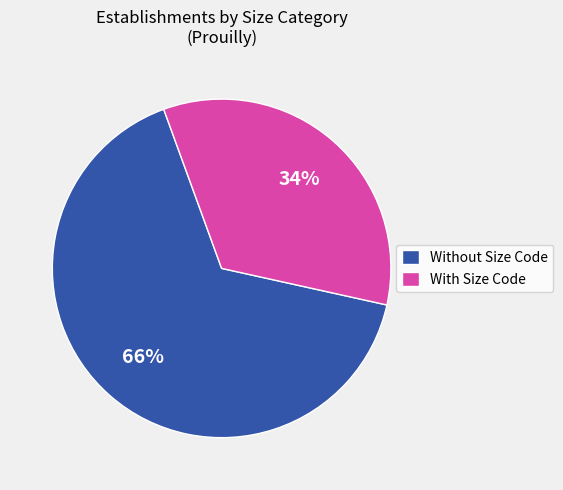

Which category has the smallest portion of the pie?

With Size Code